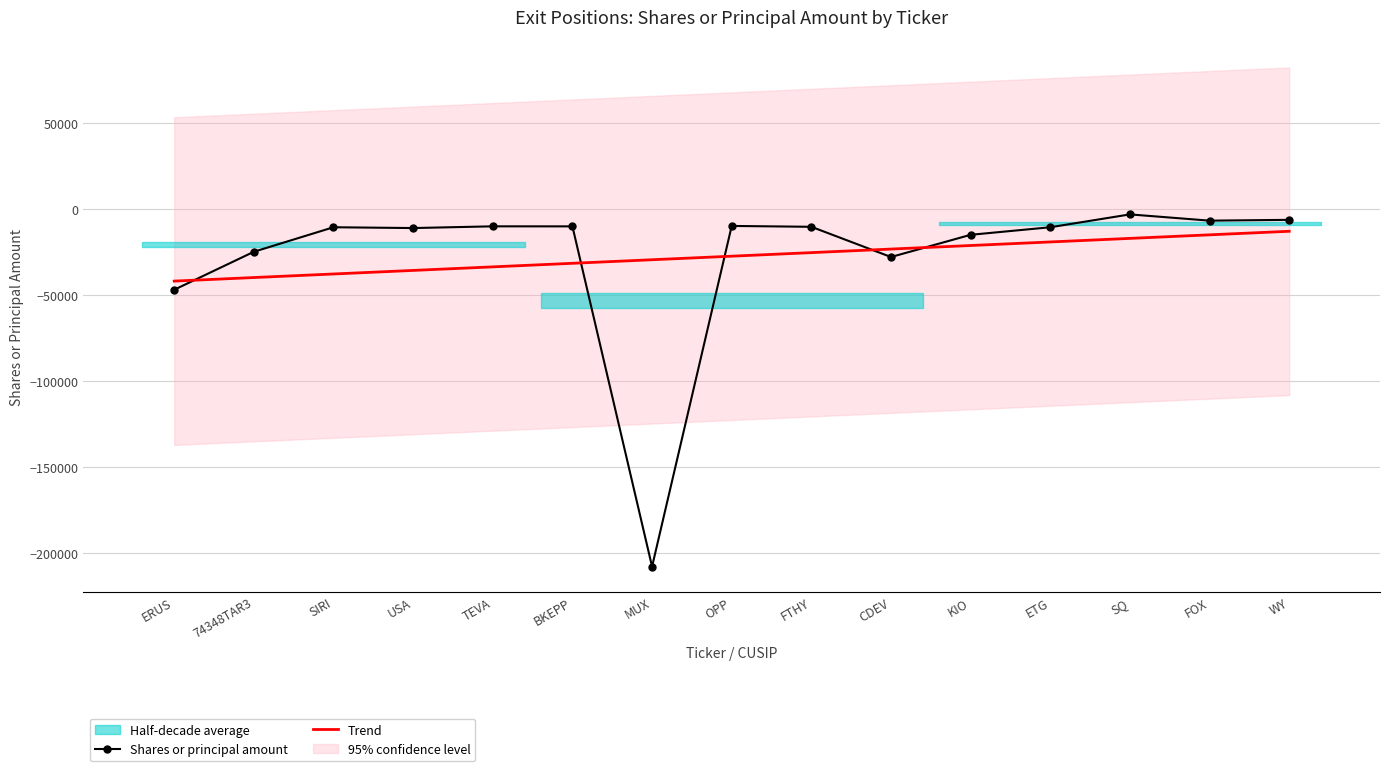

Reading right to left, extract all data points from this chart.

Shares or principal amount: -6457.0	-6929.0	-3296.0	-10758.0	-15150.0	-28050.0	-10500.0	-10000.0	-207900.0	-10252.0	-10226.0	-11232.0	-10757.0	-25000.0	-47064.0
Trend: -13098.7	-15166.2	-17233.8	-19301.3	-21368.8	-23436.3	-25503.9	-27571.4	-29638.9	-31706.5	-33774.0	-35841.5	-37909.0	-39976.6	-42044.1